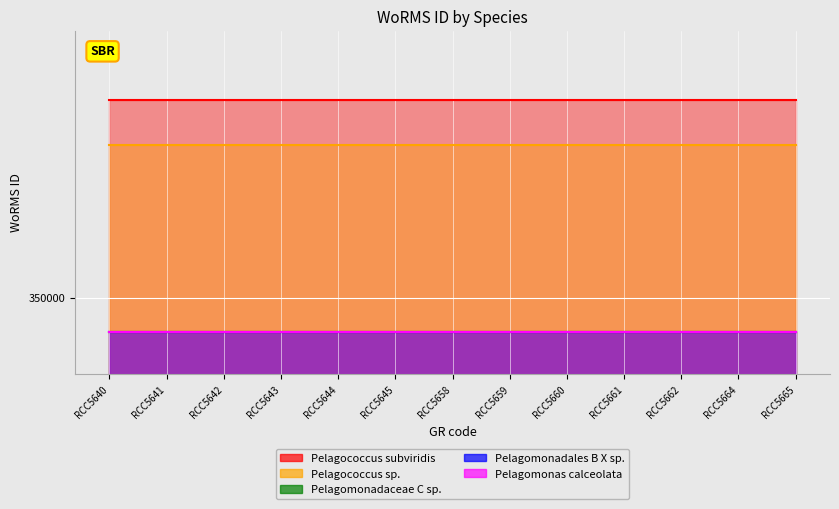

Which series has the largest range (max minus min)?

Pelagococcus subviridis